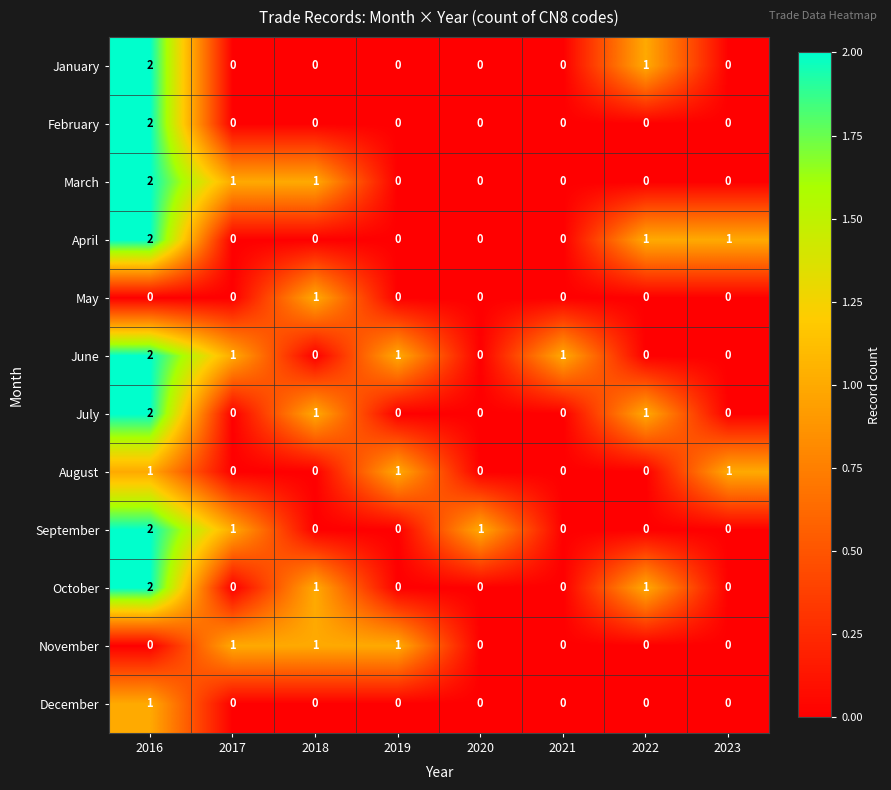

True or false: January has a value of 0 at 2020.

True